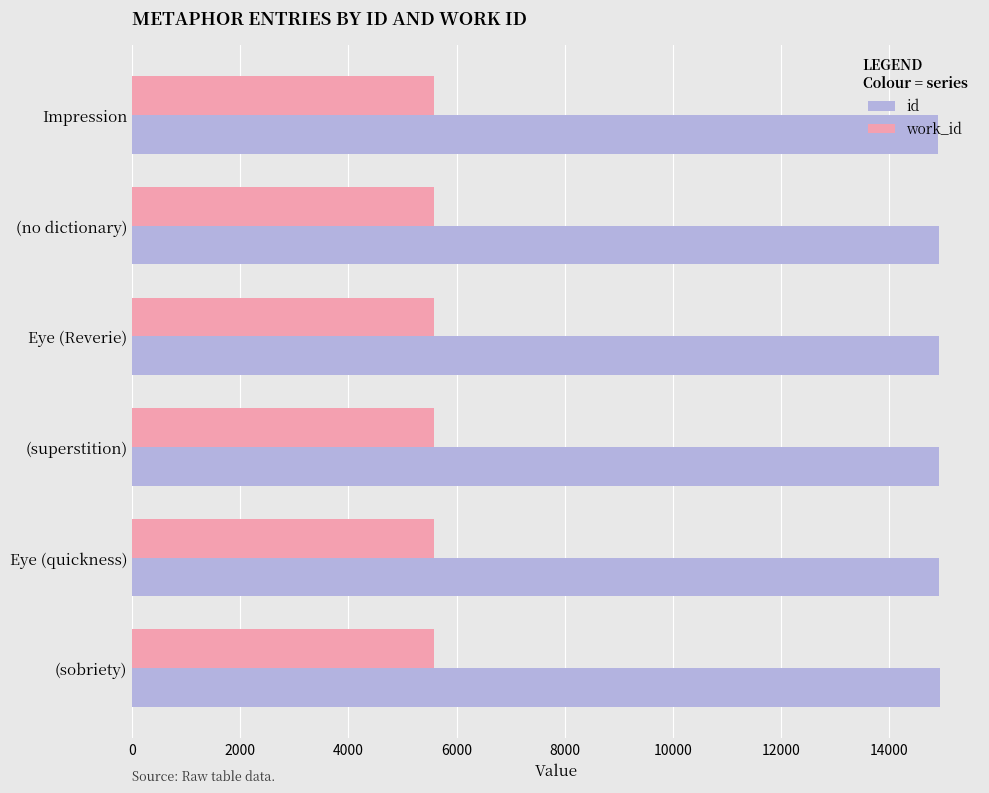

List the series in order of their peak value, lowest first.

work_id, id